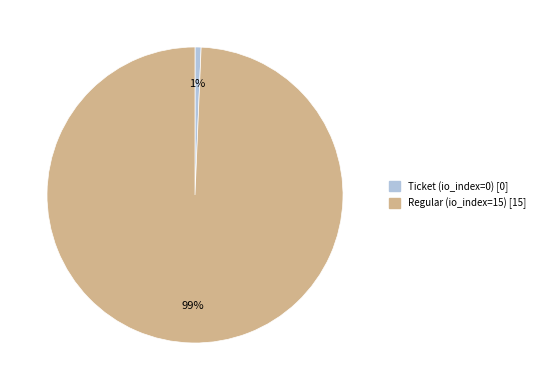

Does any single category account for the majority?

Yes